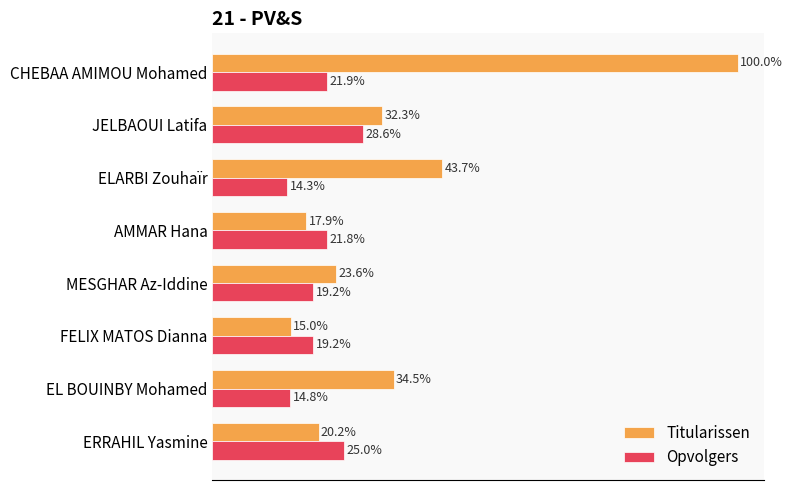

What are all the series names shown in the legend?

Titularissen, Opvolgers